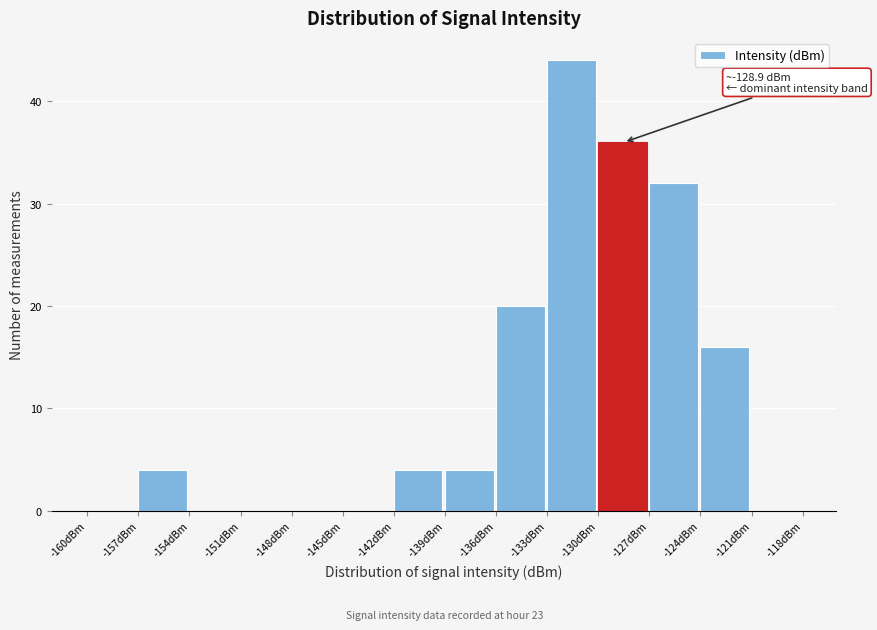

Over which range of the x-axis is the bar tallest?

-133 to -130